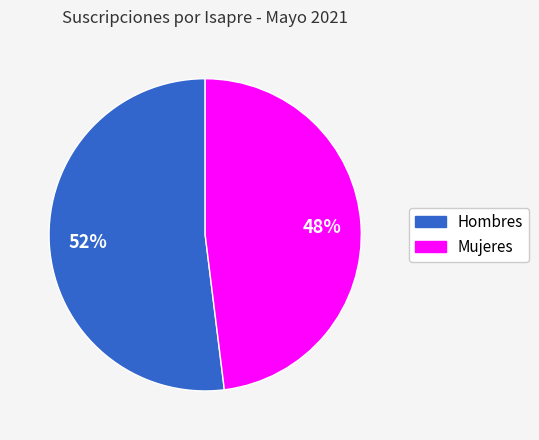

Is there any slice that represents more than half of the pie?

Yes